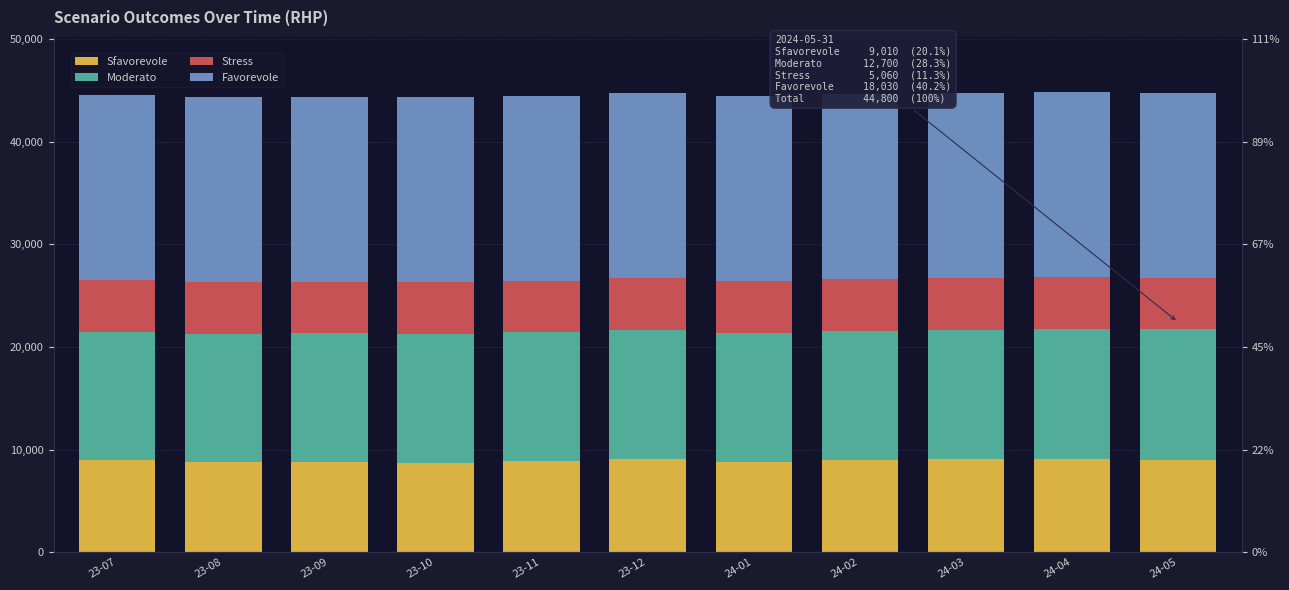

Is it true that Moderato equals 12600 at 23-12?

True